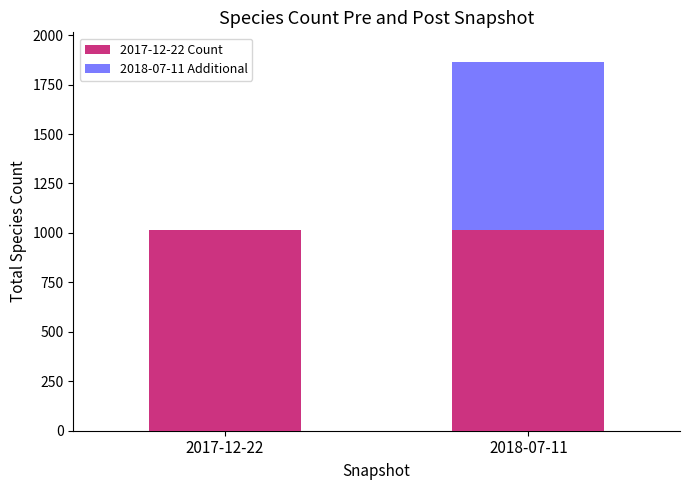

How many bars are there in each group?

2